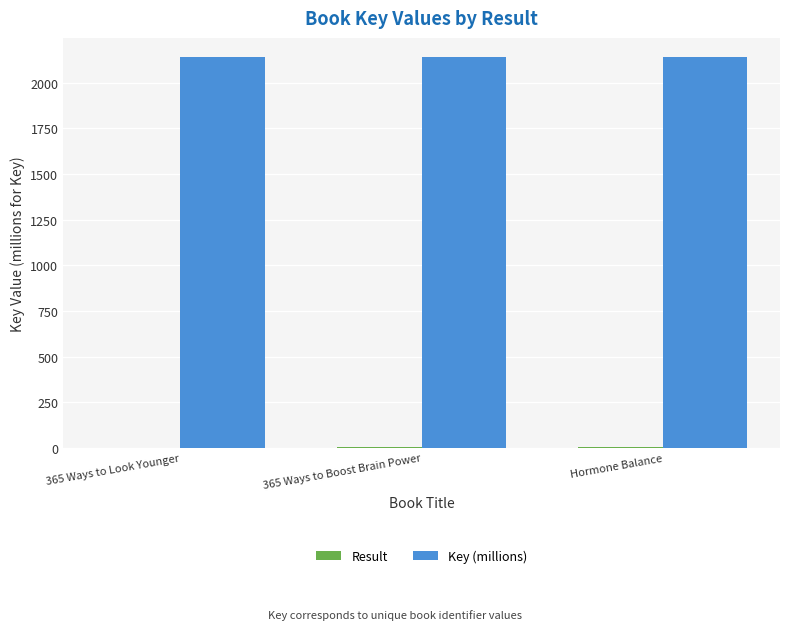

What is the maximum value shown in the chart?

2137.7